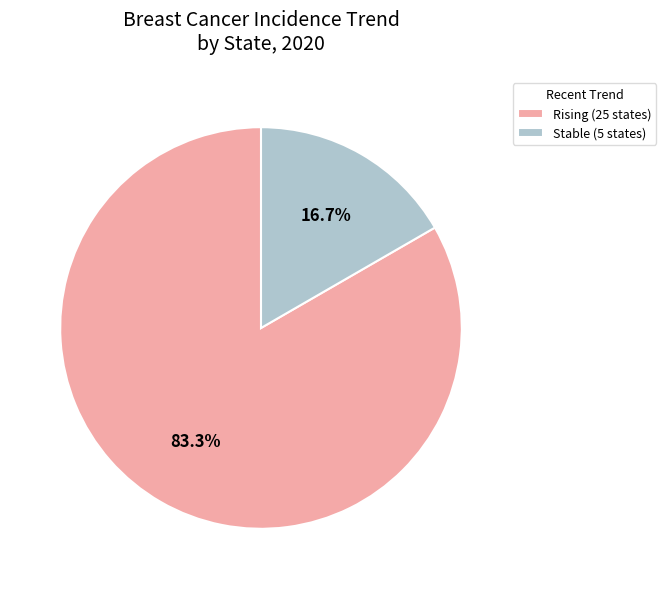

Which slice is the largest?

Rising (25 states)